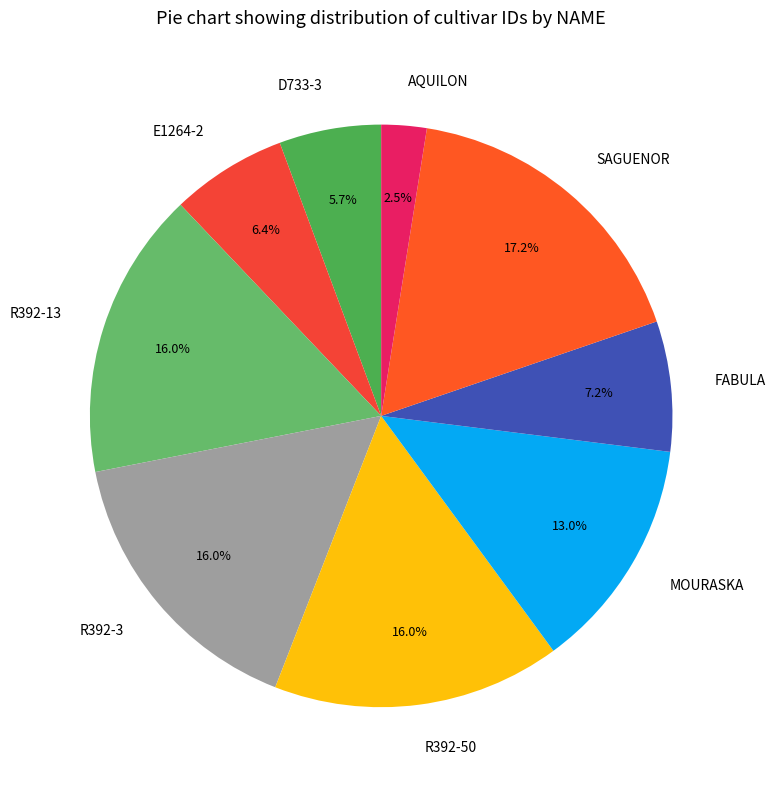

What is the largest slice in the pie chart?

SAGUENOR